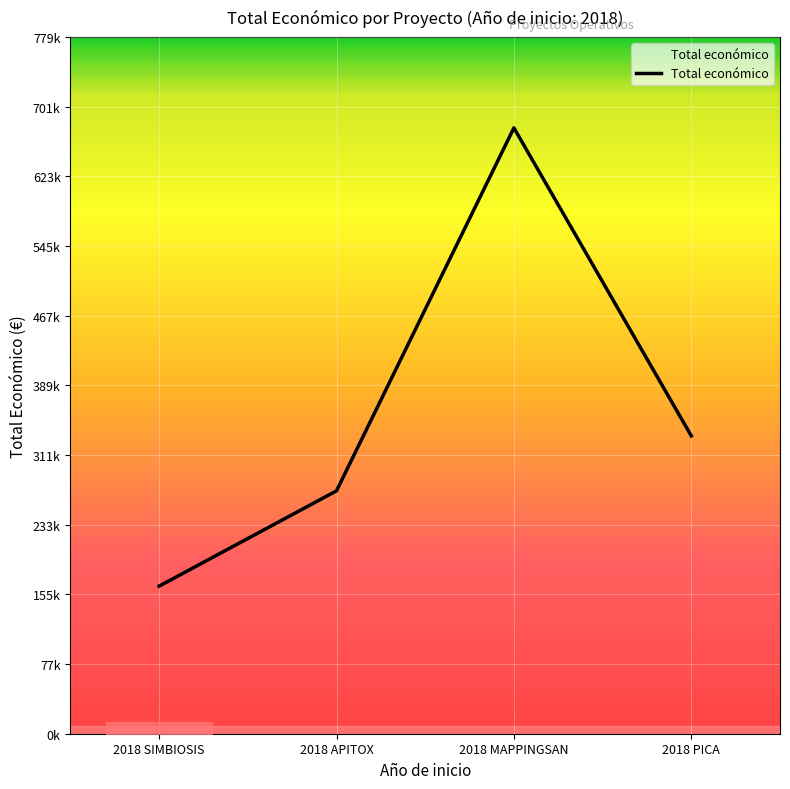

What is the difference between the values at 2018 PICA and 2018 SIMBIOSIS?

168001